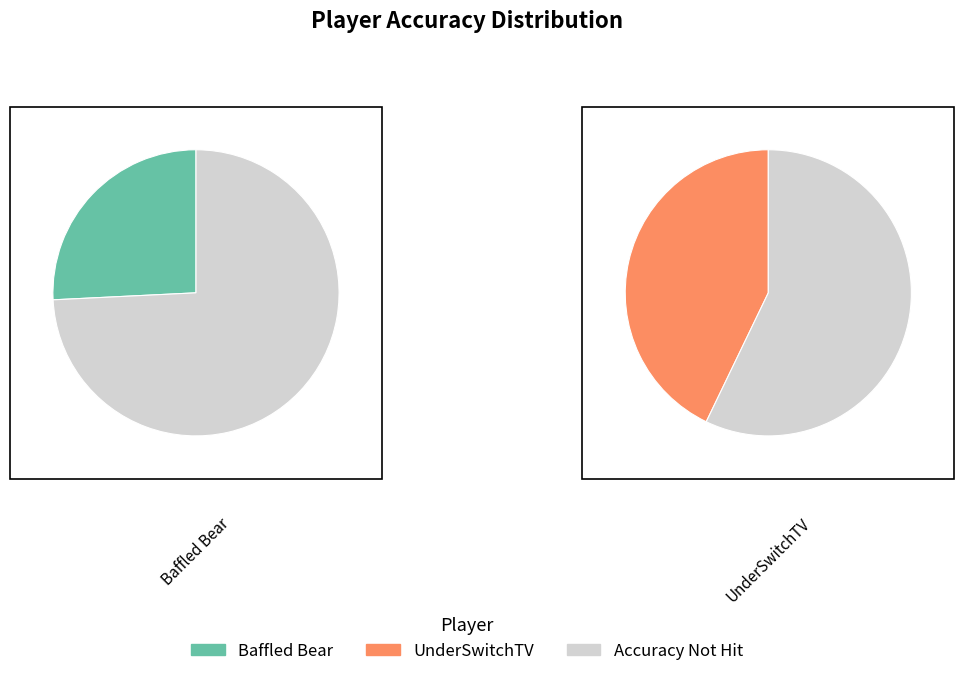

How many slices are in this pie chart?

2